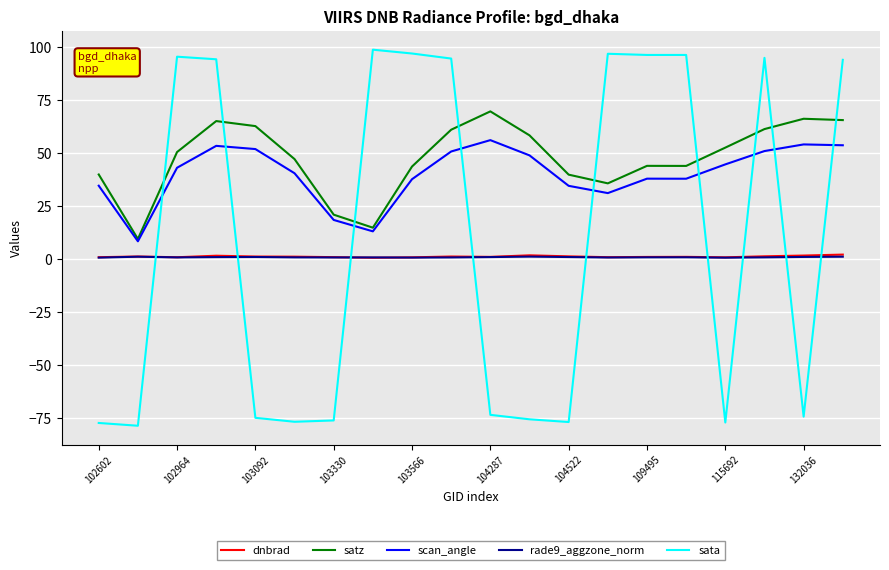

Which series has the largest range (max minus min)?

sata